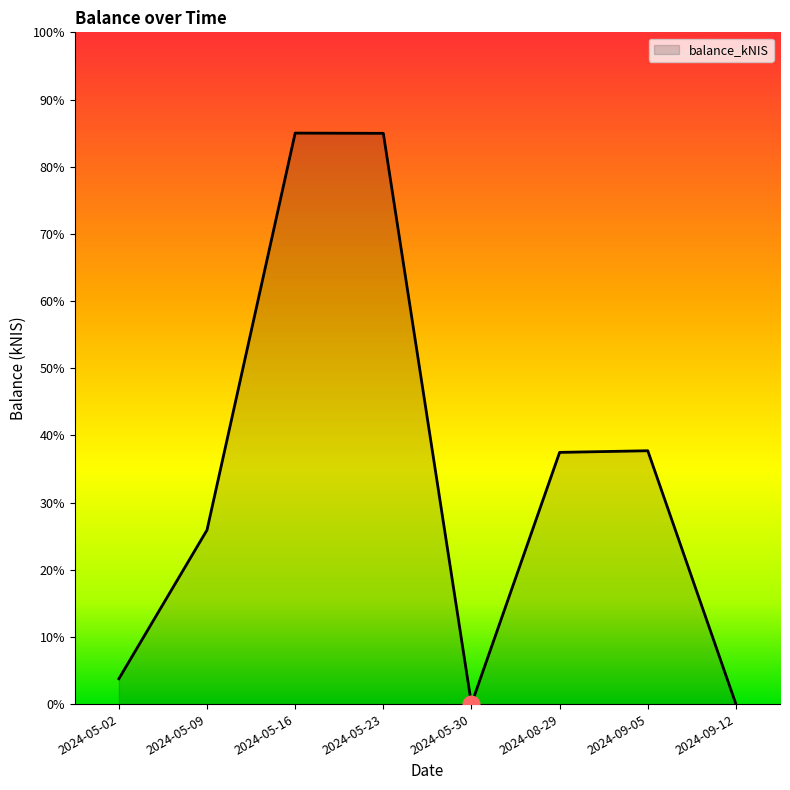

What is the maximum value shown in the chart?

85.0